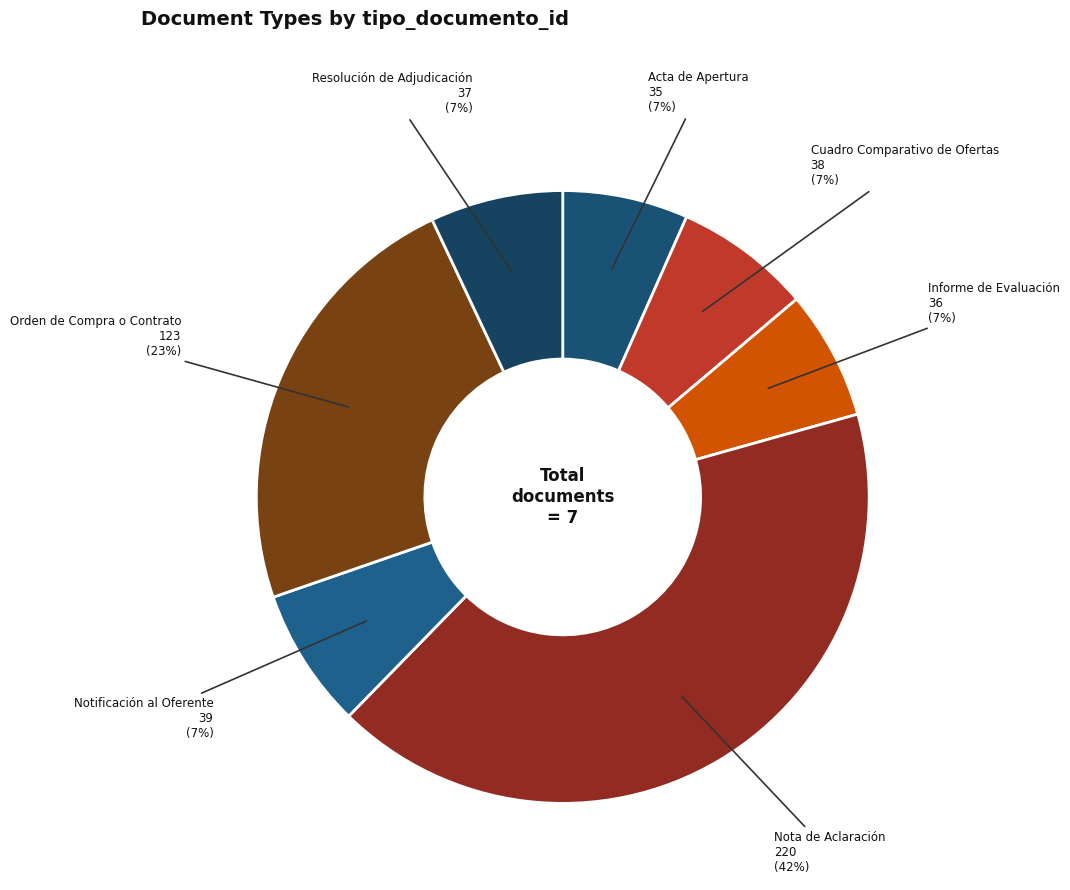

Is there any slice that represents more than half of the pie?

No